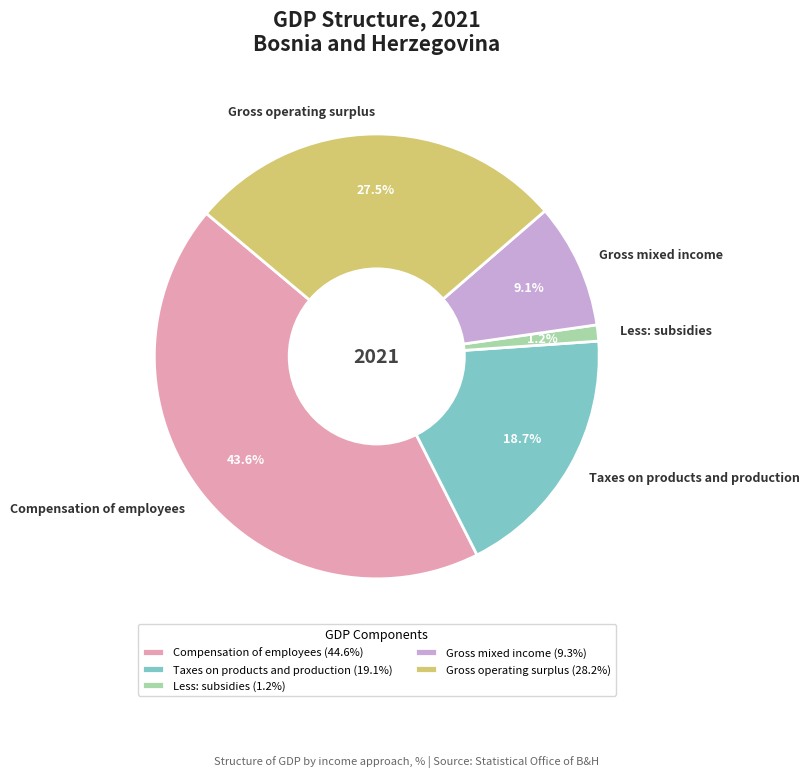

Is the sum of Compensation of employees and Gross operating surplus greater than half?

Yes